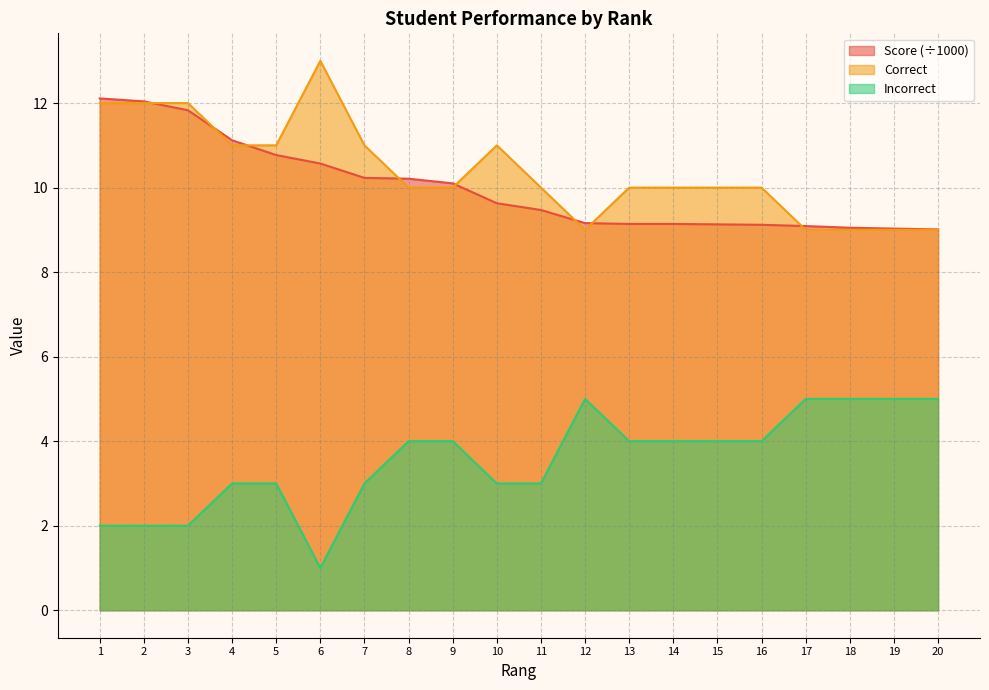

What is the lowest value of the Correct series?

9.0